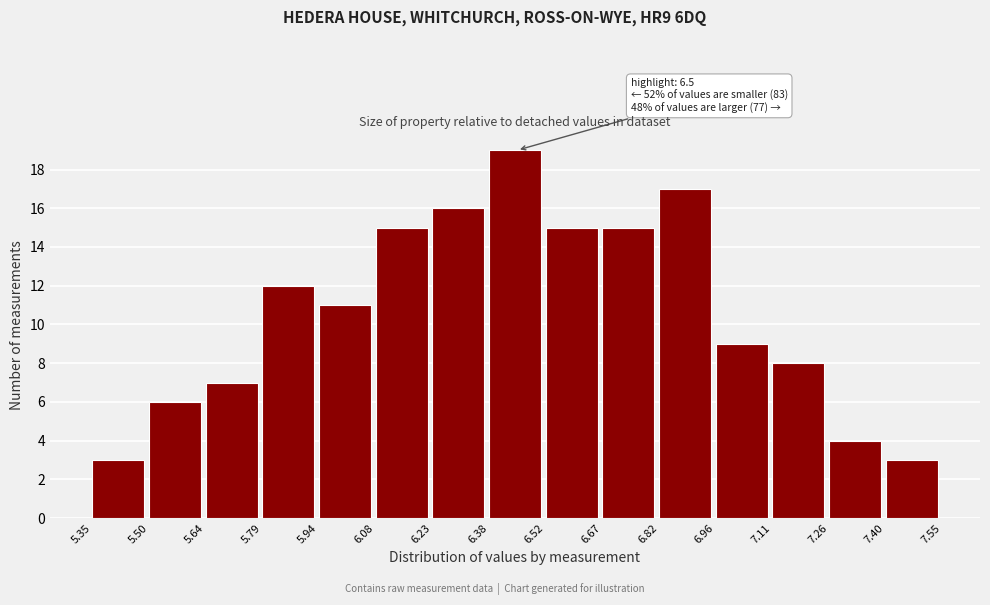

Over which range of the x-axis is the bar tallest?

6.38 to 6.52